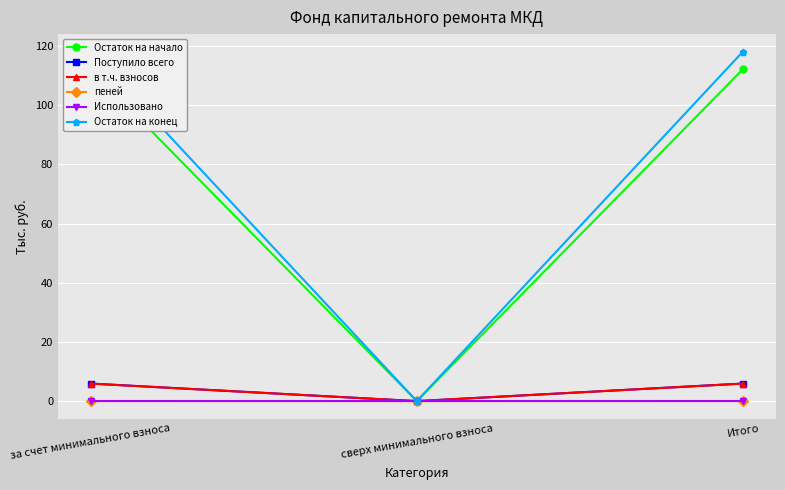

What position from the right is Итого?

1